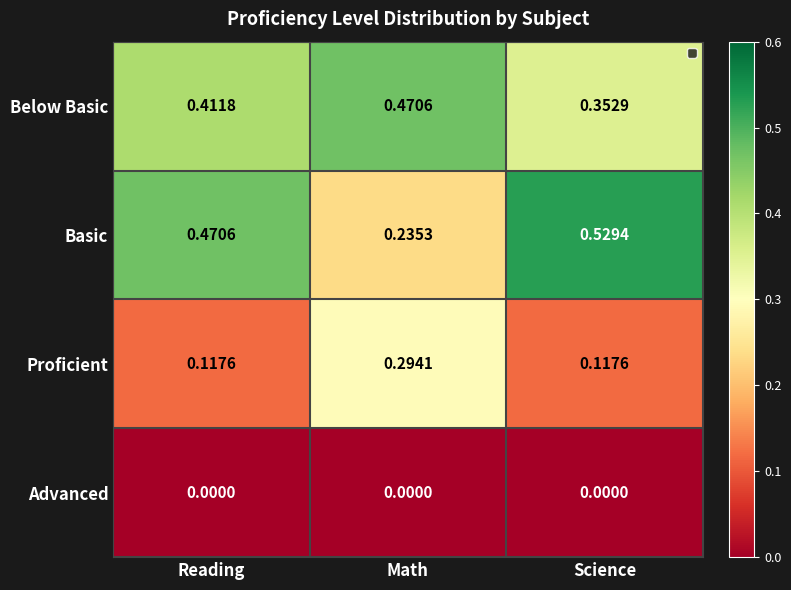

Is the value of Advanced at Science greater than the value of Below Basic at Reading?

No